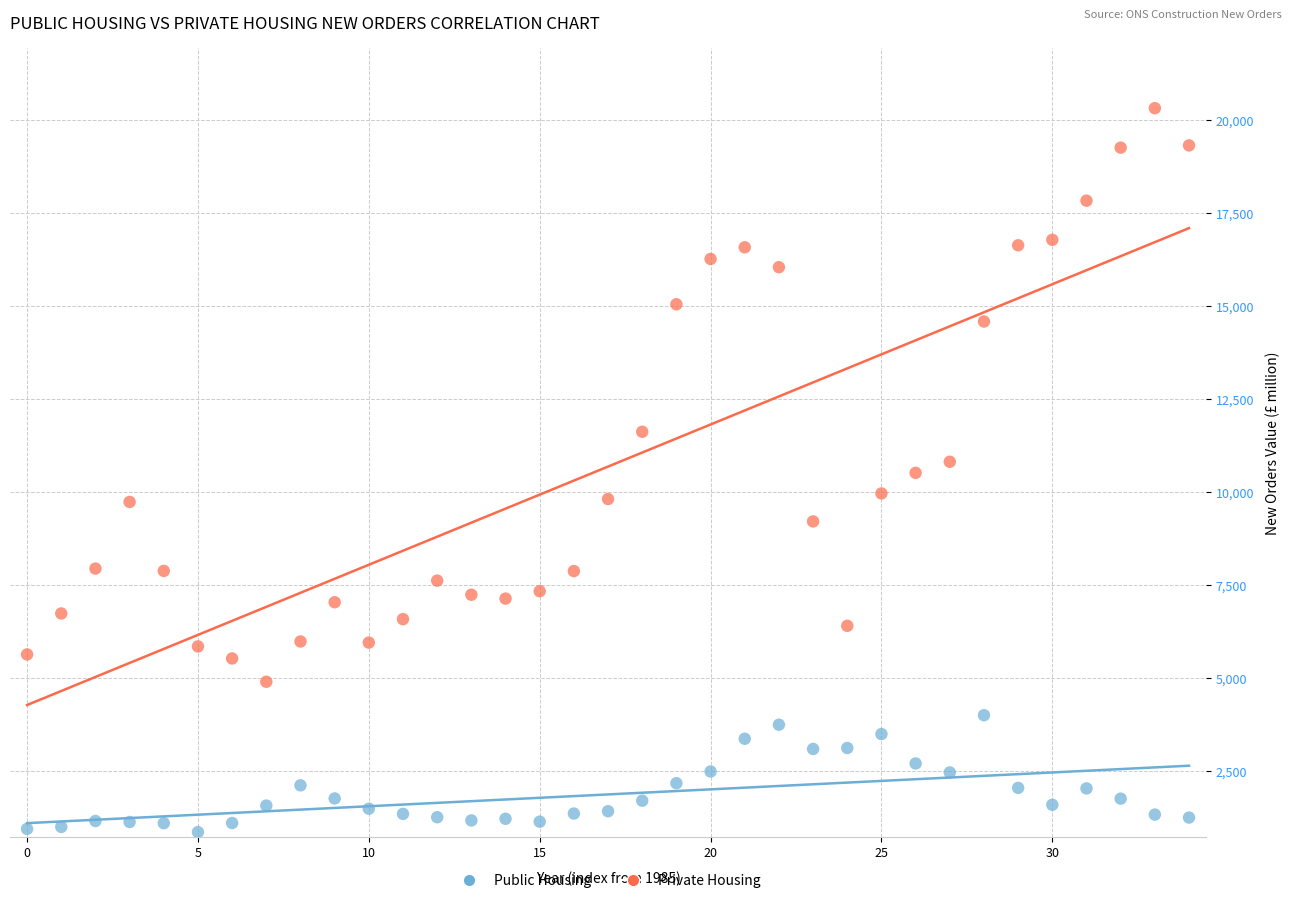

Which series has the widest spread of Y values?

Private Housing